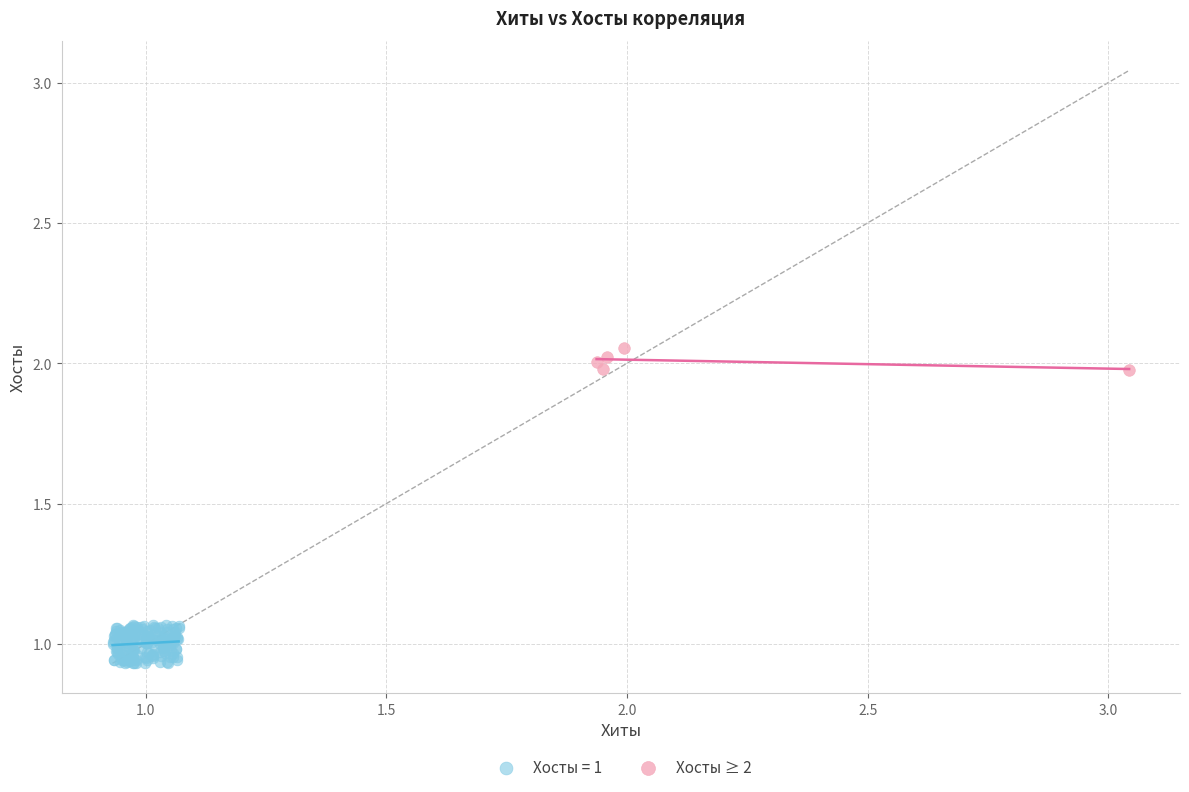

Which series has the largest Y range (max minus min)?

Хосты = 1